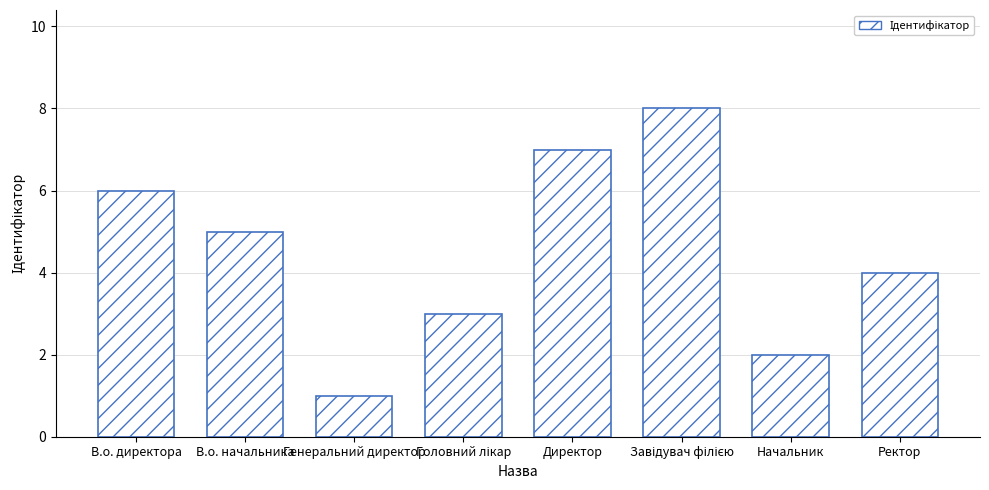

What is the minimum value shown in the chart?

1